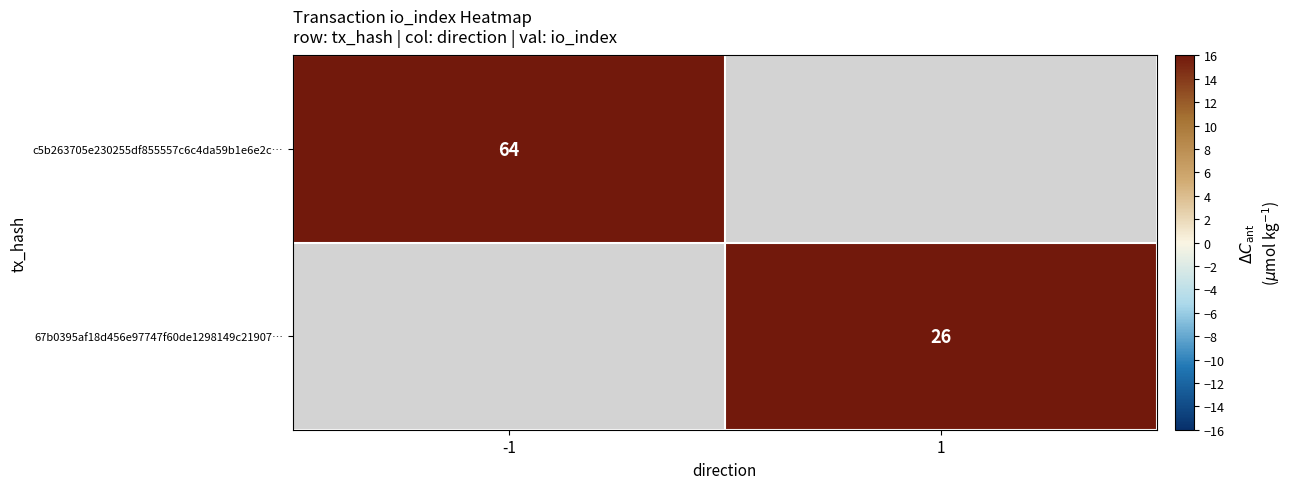

The 67b0395af18d456e97747f60de1298149c21907… series shows 14 at 1. True or false?

False